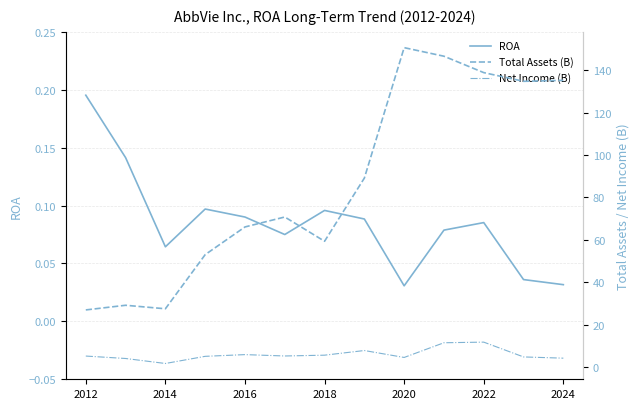

In ROA, how many points are lower than both neighbors (excluding endpoints)?

3